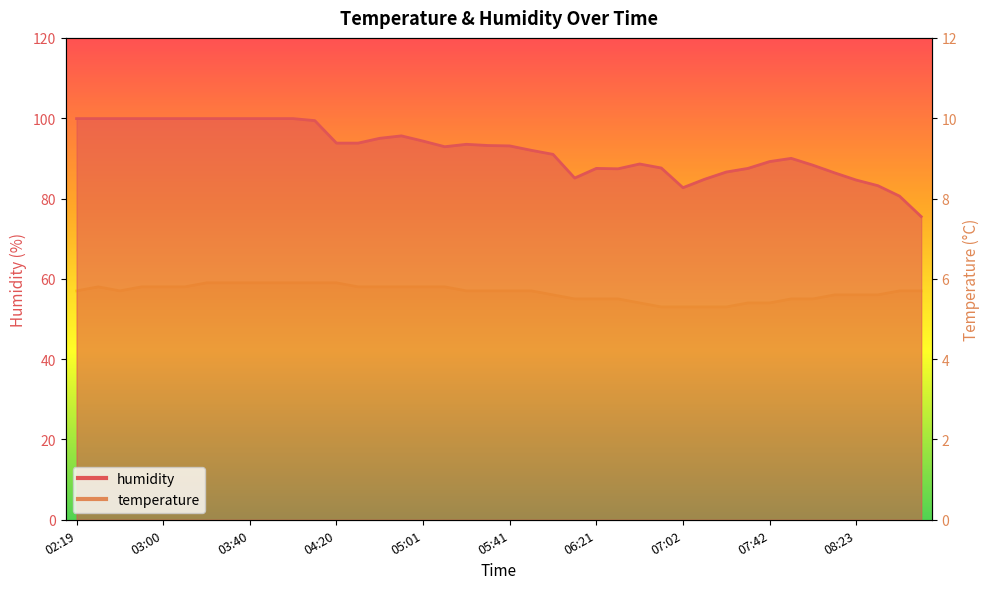

True or false: temperature has more than 1 points higher than both neighbors.

False